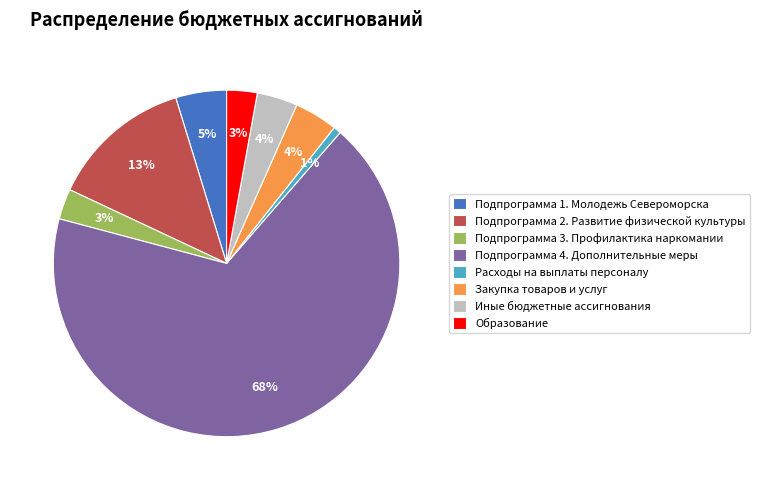

Combined, do Подпрограмма 4. Дополнительные меры and Образование account for over 50%?

Yes